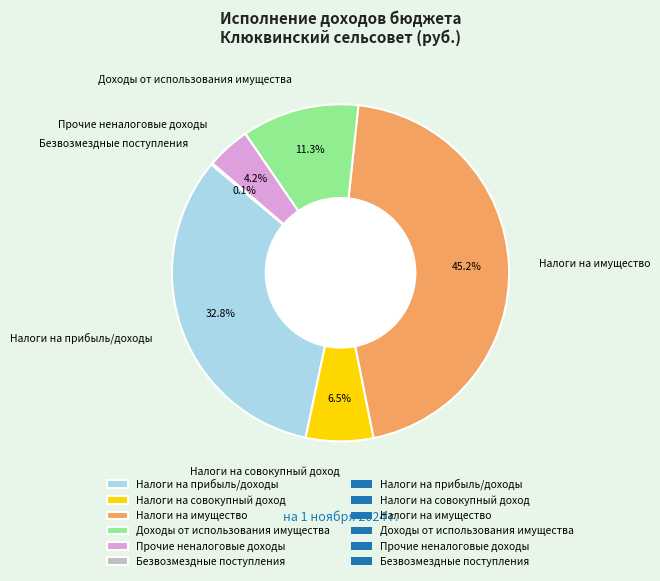

Does any single category account for the majority?

No